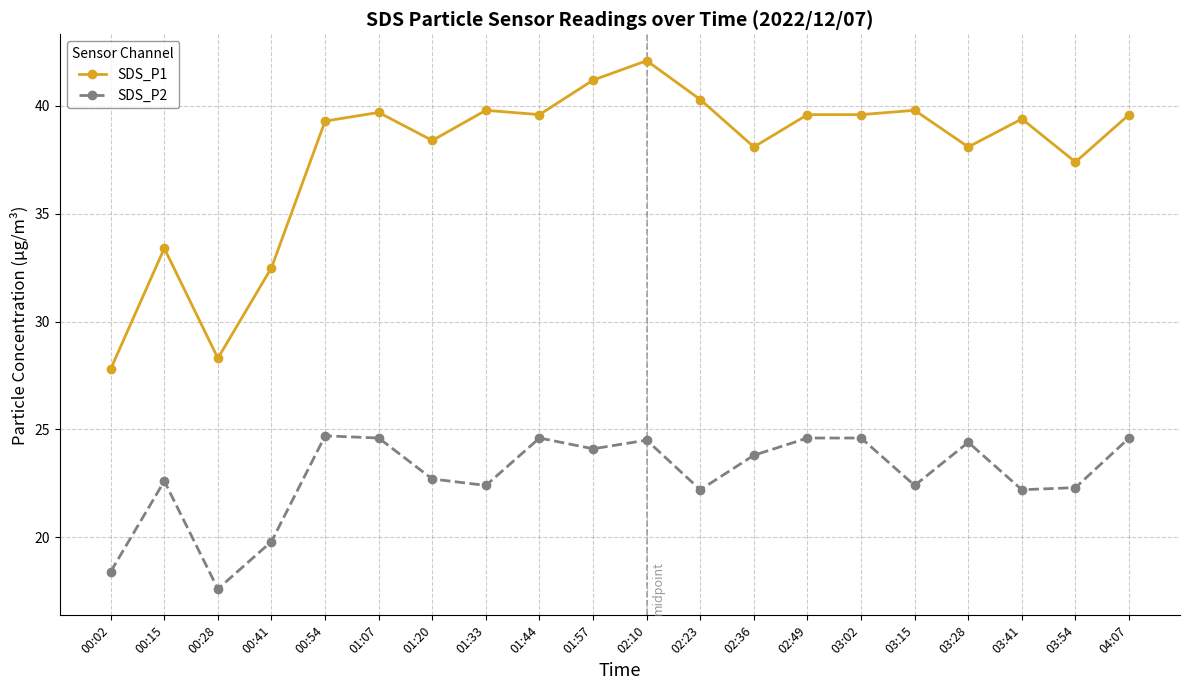

The value of SDS_P2 at 00:41 is 19.8. True or false?

True